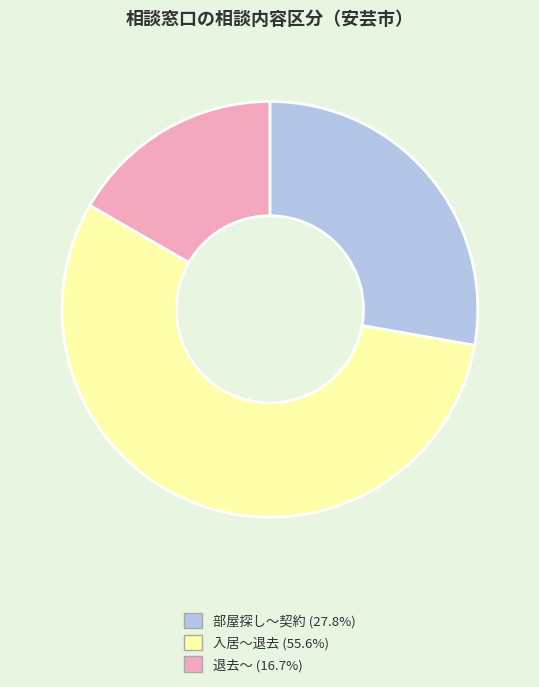

Rank the categories by value from highest to lowest.

入居～退去, 部屋探し～契約, 退去～